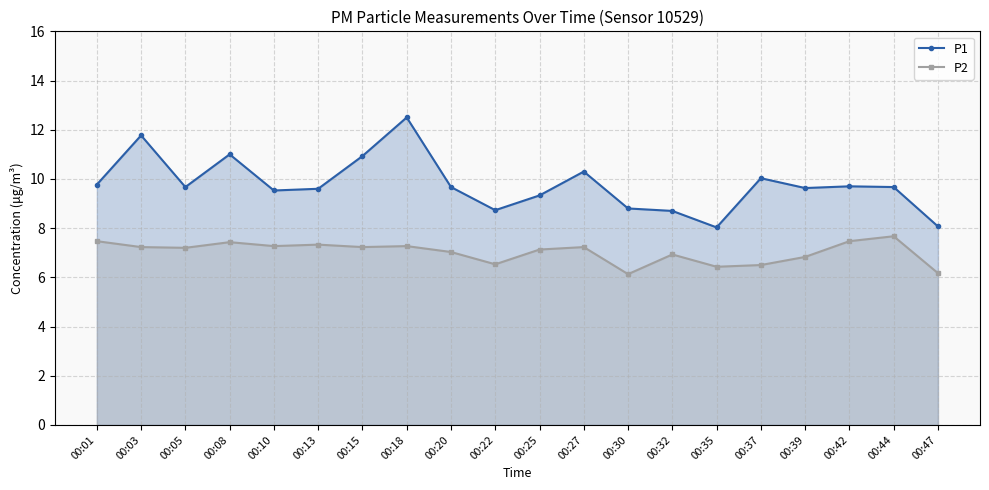

True or false: P1 has a value of 9.6 at 00:39.

True